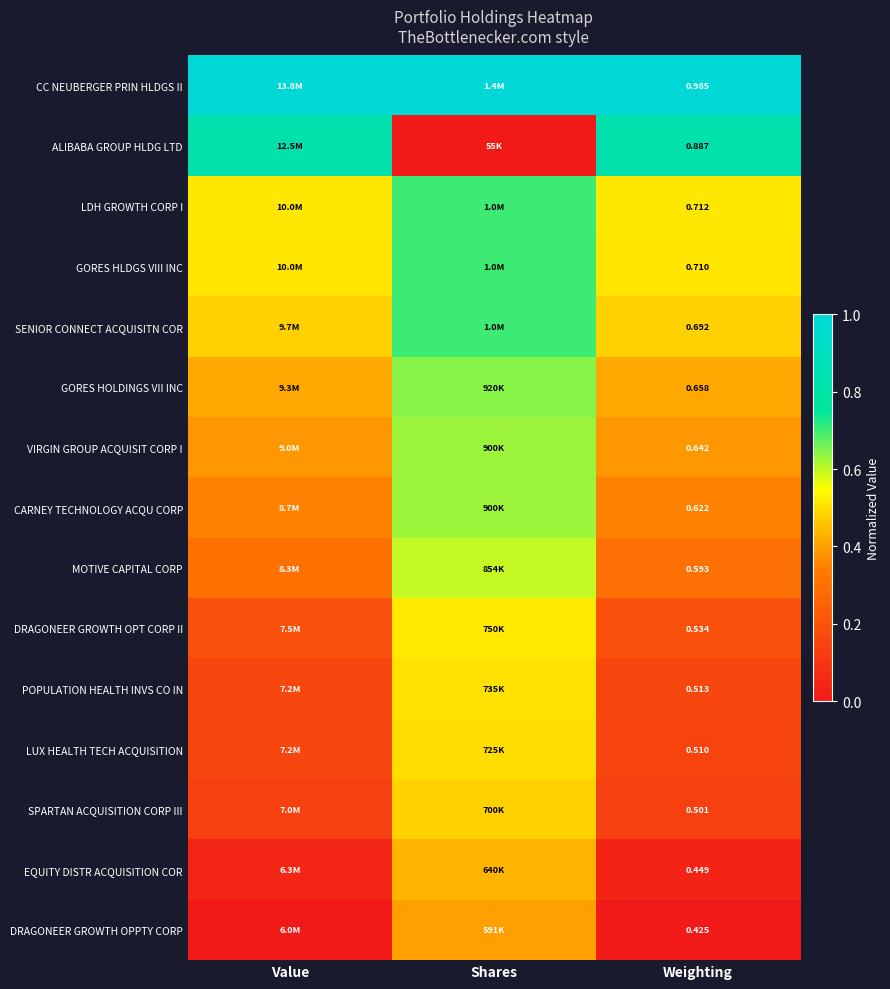

Is the value of CC NEUBERGER PRIN HLDGS II at Weighting greater than the value of LDH GROWTH CORP I at Weighting?

Yes